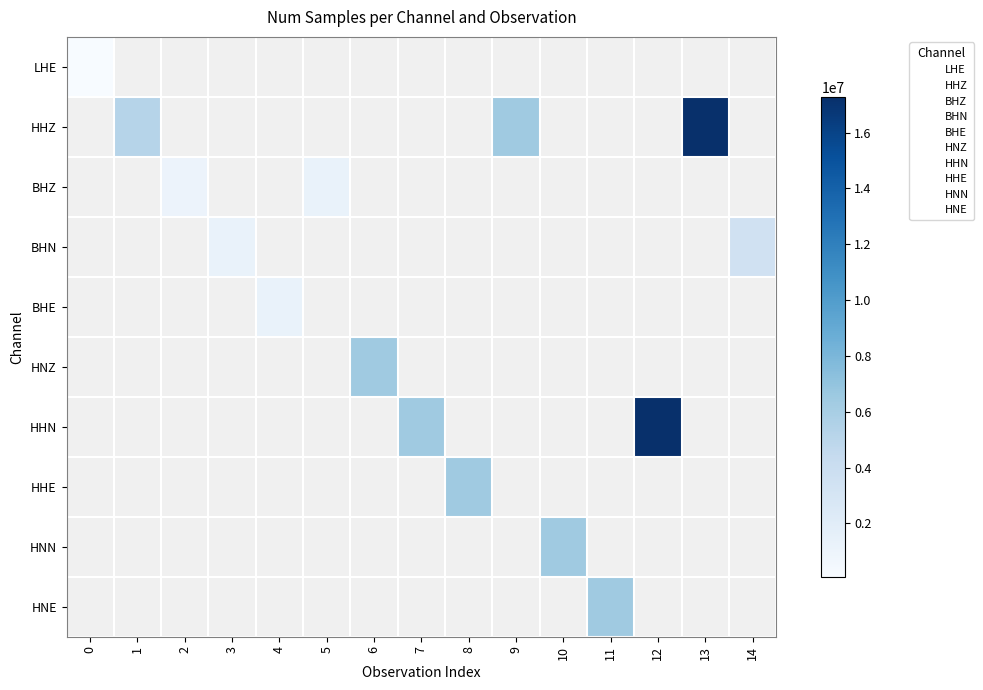

Reading right to left, transcribe all the data shown in this chart.

LHE: 14=0	13=0	12=0	11=0	10=0	9=0	8=0	7=0	6=0	5=0	4=0	3=0	2=0	1=0	0=86400
HHZ: 14=0	13=17279999	12=0	11=0	10=0	9=6418212	8=0	7=0	6=0	5=0	4=0	3=0	2=0	1=5198916	0=0
BHZ: 14=0	13=0	12=0	11=0	10=0	9=0	8=0	7=0	6=0	5=1284182	4=0	3=0	2=1038629	1=0	0=0
BHN: 14=3456000	13=0	12=0	11=0	10=0	9=0	8=0	7=0	6=0	5=0	4=0	3=1284773	2=0	1=0	0=0
BHE: 14=0	13=0	12=0	11=0	10=0	9=0	8=0	7=0	6=0	5=0	4=1284207	3=0	2=0	1=0	0=0
HNZ: 14=0	13=0	12=0	11=0	10=0	9=0	8=0	7=0	6=6418805	5=0	4=0	3=0	2=0	1=0	0=0
HHN: 14=0	13=0	12=17280001	11=0	10=0	9=0	8=0	7=6418547	6=0	5=0	4=0	3=0	2=0	1=0	0=0
HHE: 14=0	13=0	12=0	11=0	10=0	9=0	8=6418468	7=0	6=0	5=0	4=0	3=0	2=0	1=0	0=0
HNN: 14=0	13=0	12=0	11=0	10=6418188	9=0	8=0	7=0	6=0	5=0	4=0	3=0	2=0	1=0	0=0
HNE: 14=0	13=0	12=0	11=6418158	10=0	9=0	8=0	7=0	6=0	5=0	4=0	3=0	2=0	1=0	0=0